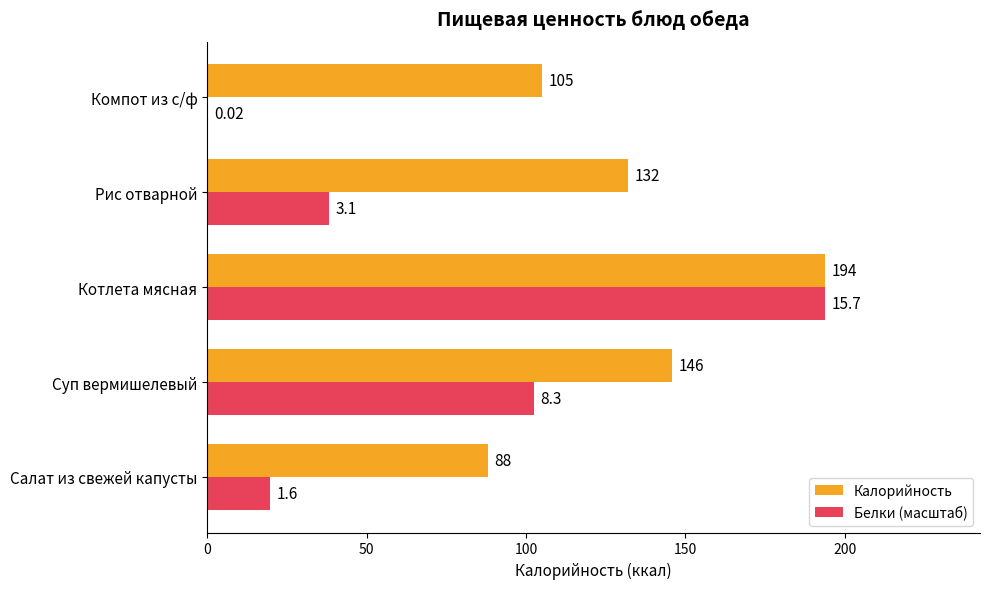

At which label does Белки (масштаб) reach its peak?

Котлета мясная